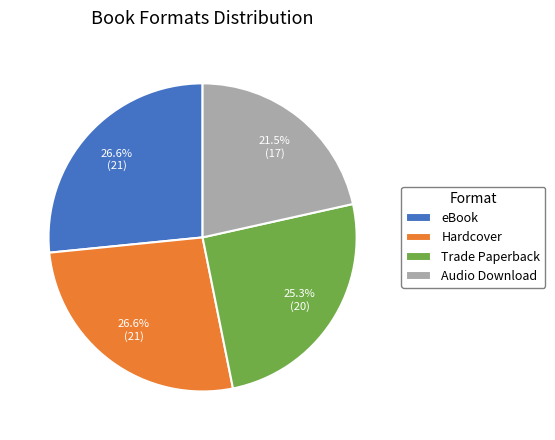

Which has a higher value, Trade Paperback or Hardcover?

Hardcover